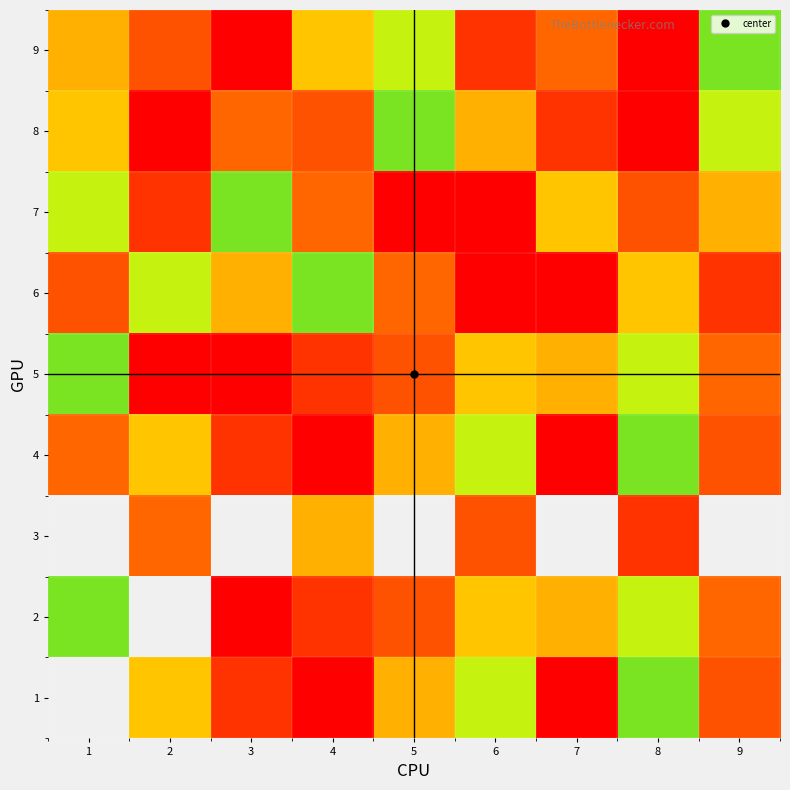

Which has a higher value, 1 or 5?

5